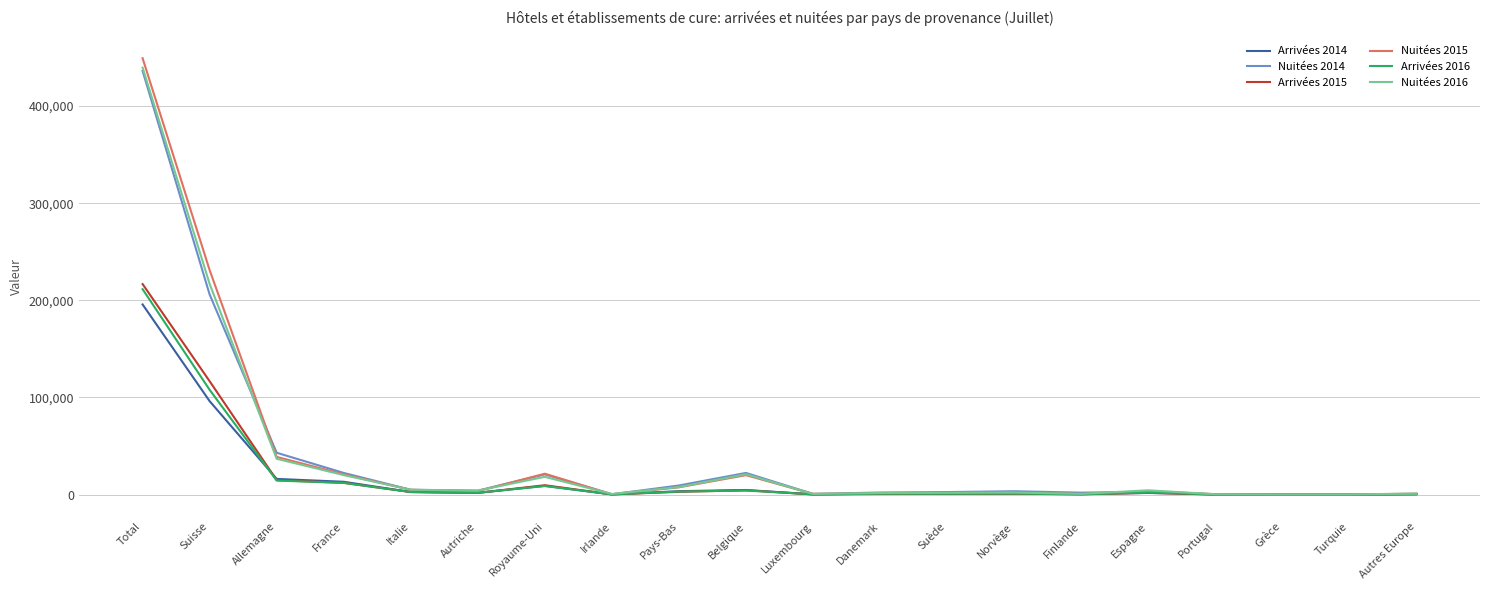

What value does the Nuitées 2014 series have at Pays-Bas?

9363